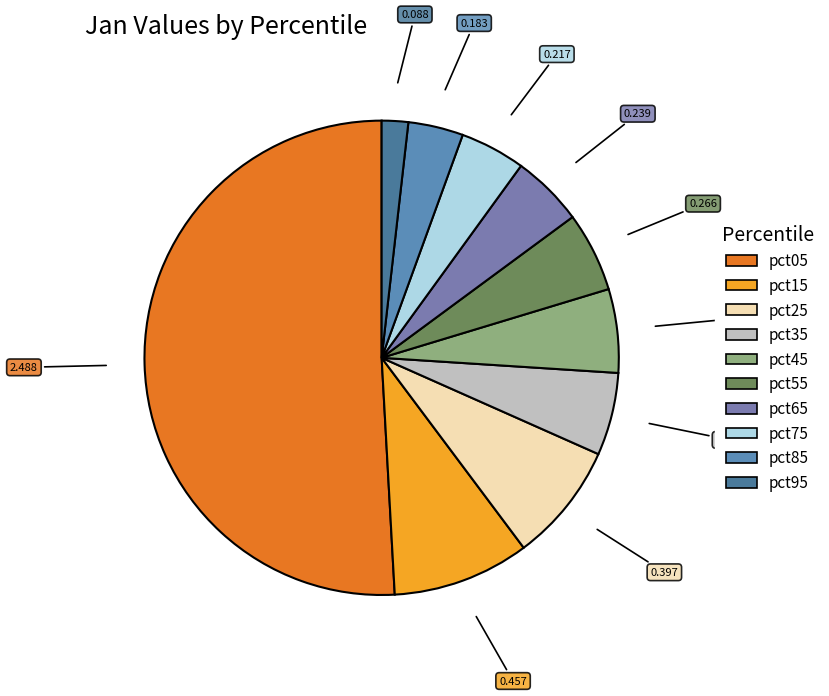

How many segments does this pie chart have?

10